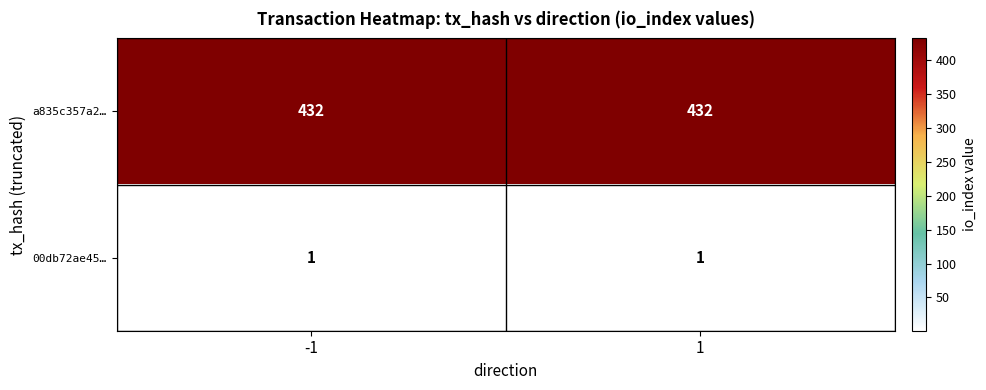

What is the total value across all series at -1?

433